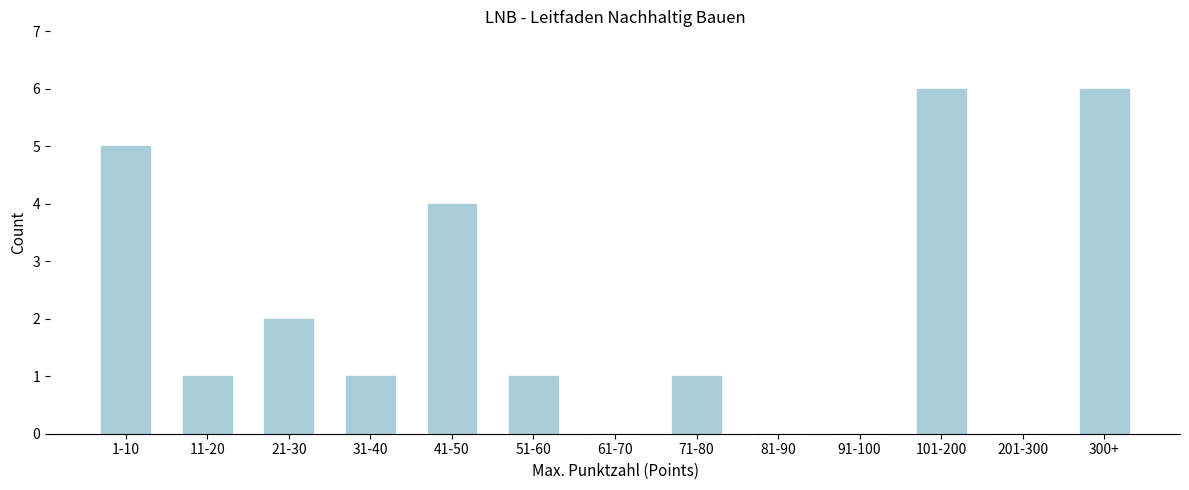

Reading left to right, transcribe all the data shown in this chart.

1-10=5	11-20=1	21-30=2	31-40=1	41-50=4	51-60=1	61-70=0	71-80=1	81-90=0	91-100=0	101-200=6	201-300=0	300+=6